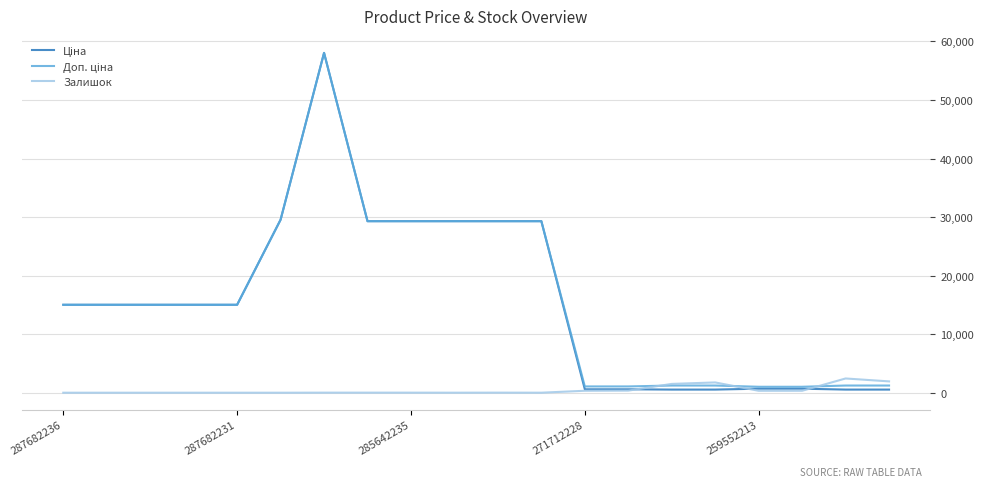

What is the maximum value for Залишок?

2433.0